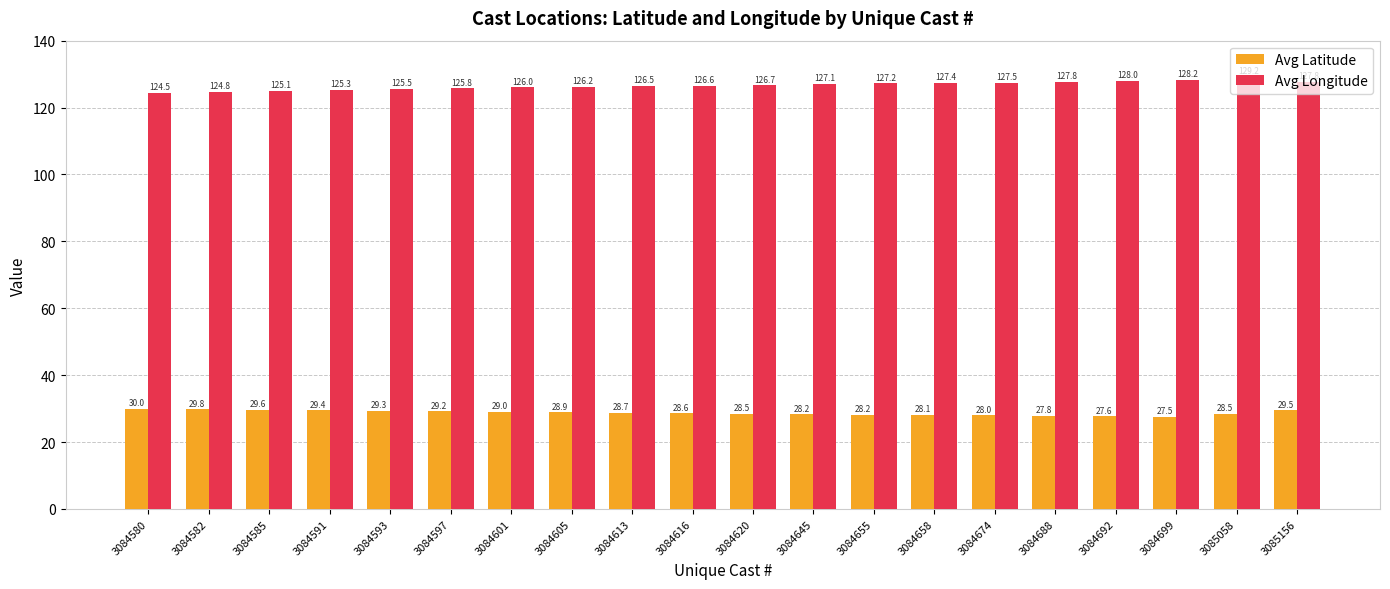

What is the difference between the highest and lowest values at 3084674?

99.4